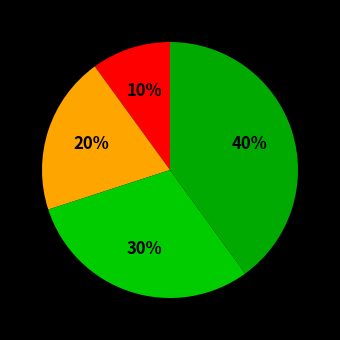

Which category has the smallest portion of the pie?

Спеціаліст